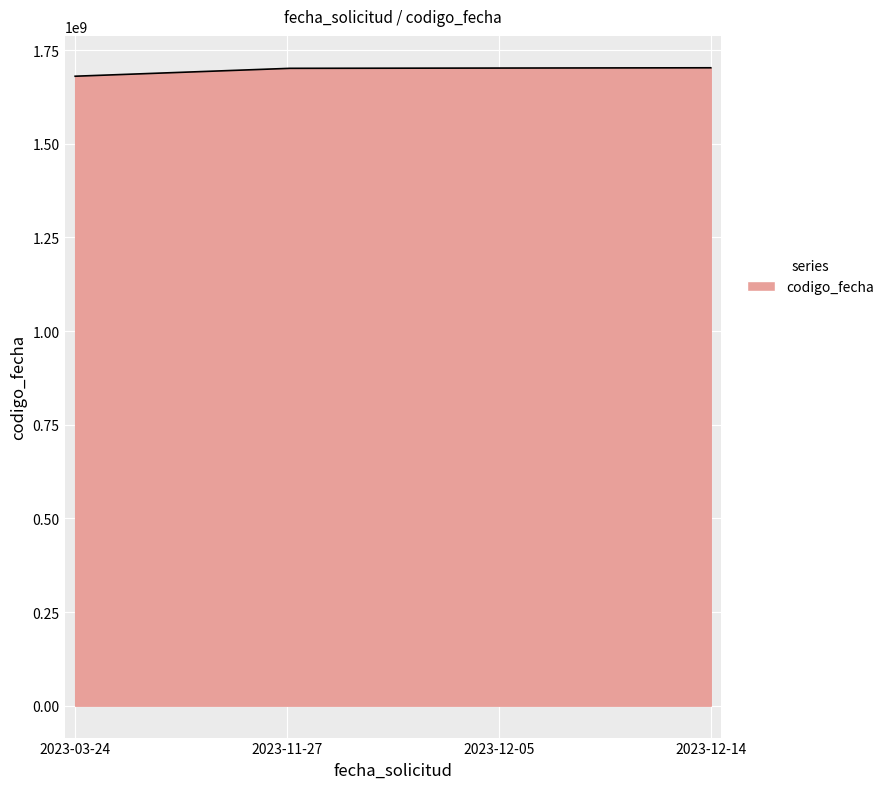

What is the greatest value displayed?

1702640335